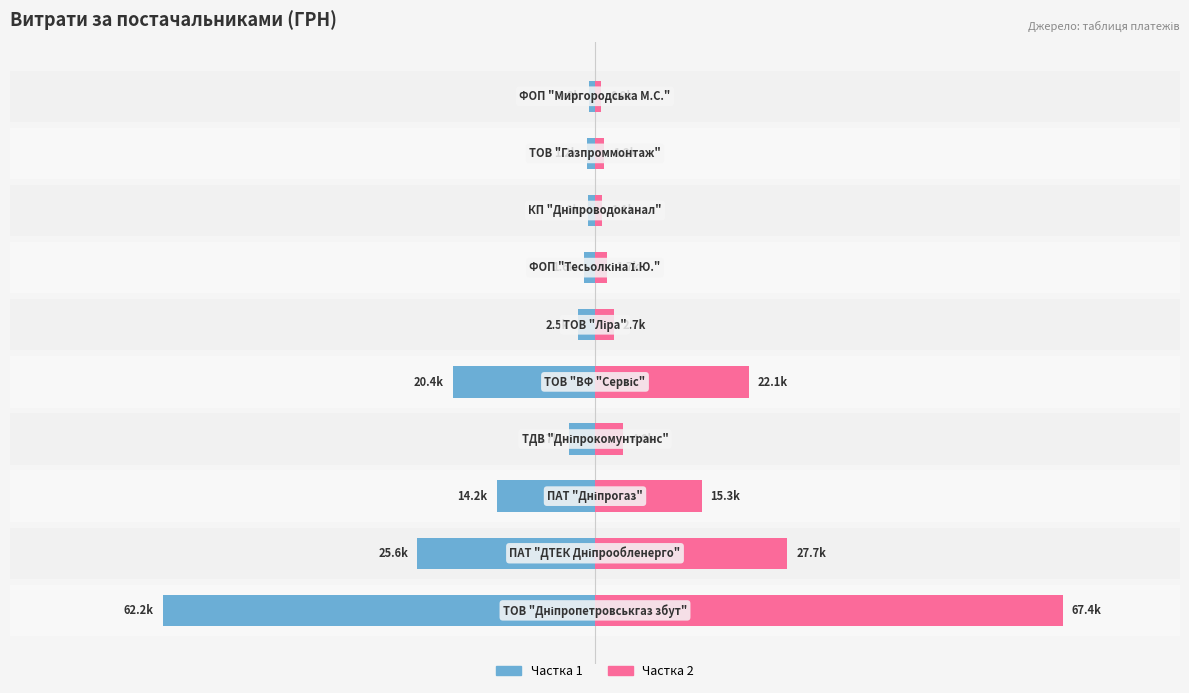

Are the bars grouped side by side (vs. stacked)?

Yes